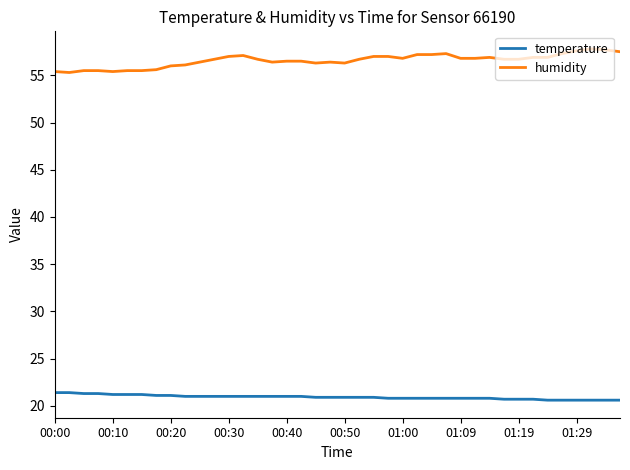

What is the average value of the humidity series?

56.6